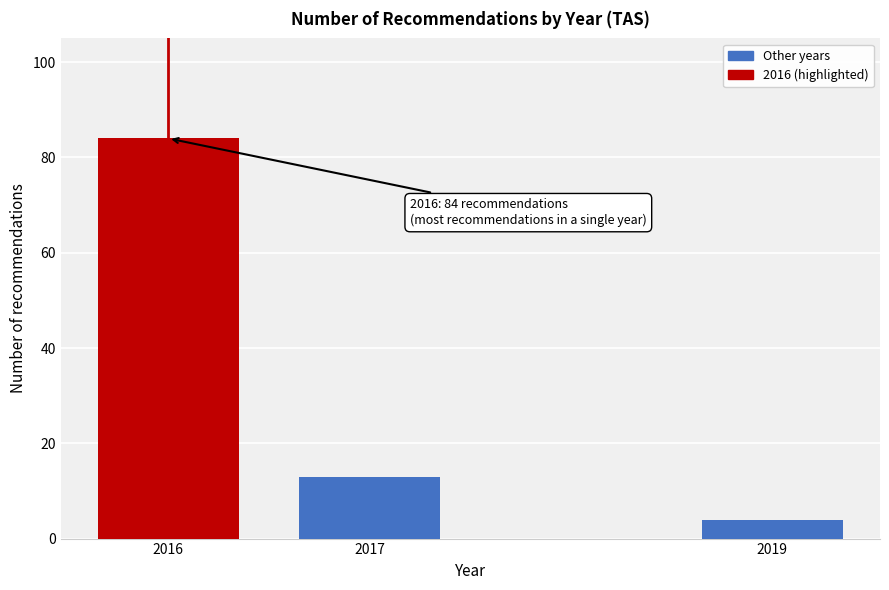

Reading left to right, transcribe all the data shown in this chart.

2016=84	2017=13	2019=4